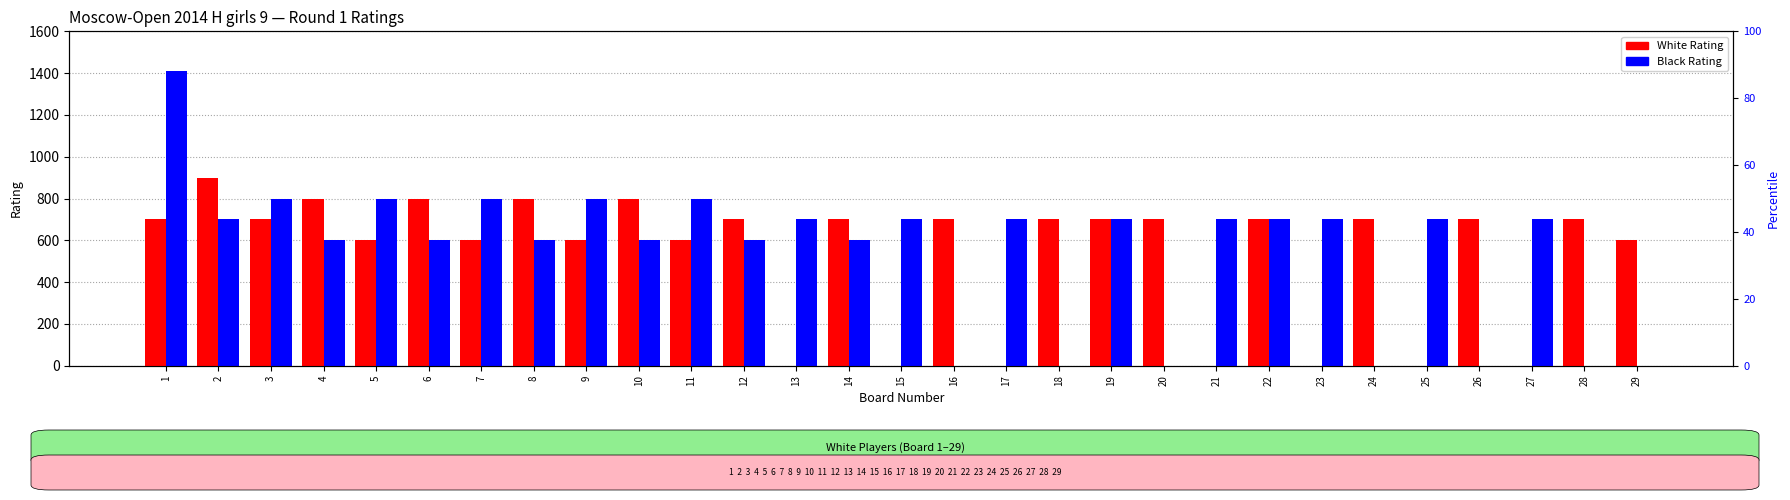

How many bars are there in total?

58